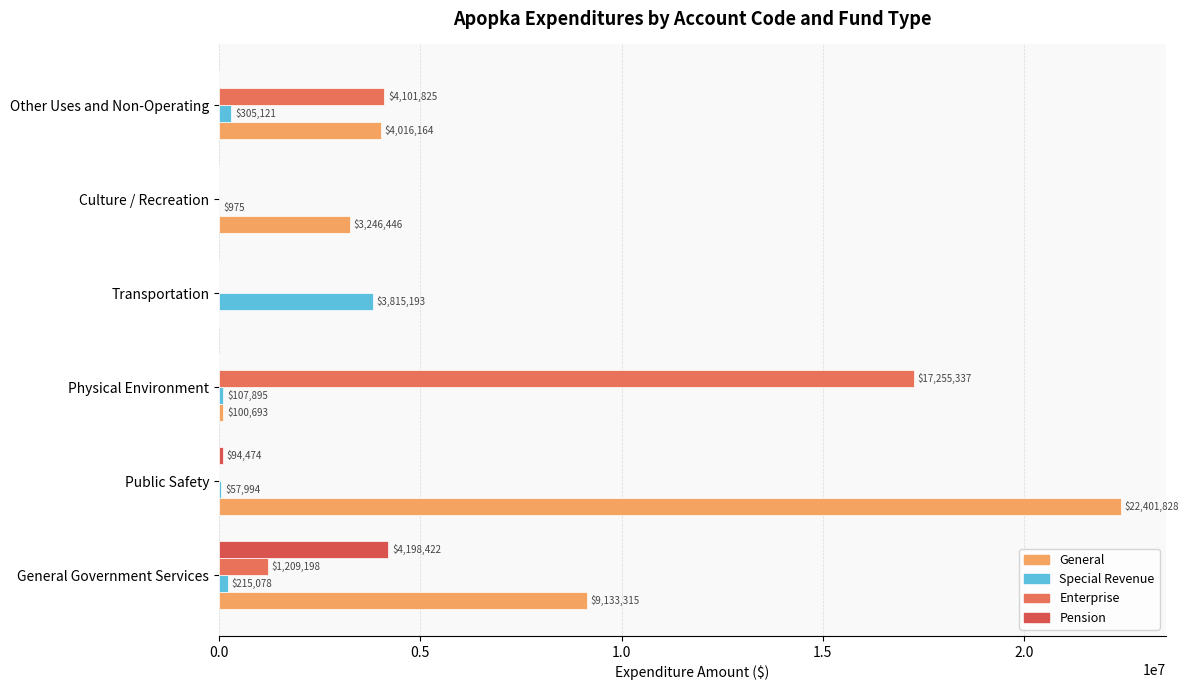

What are all the series names shown in the legend?

General, Special Revenue, Enterprise, Pension